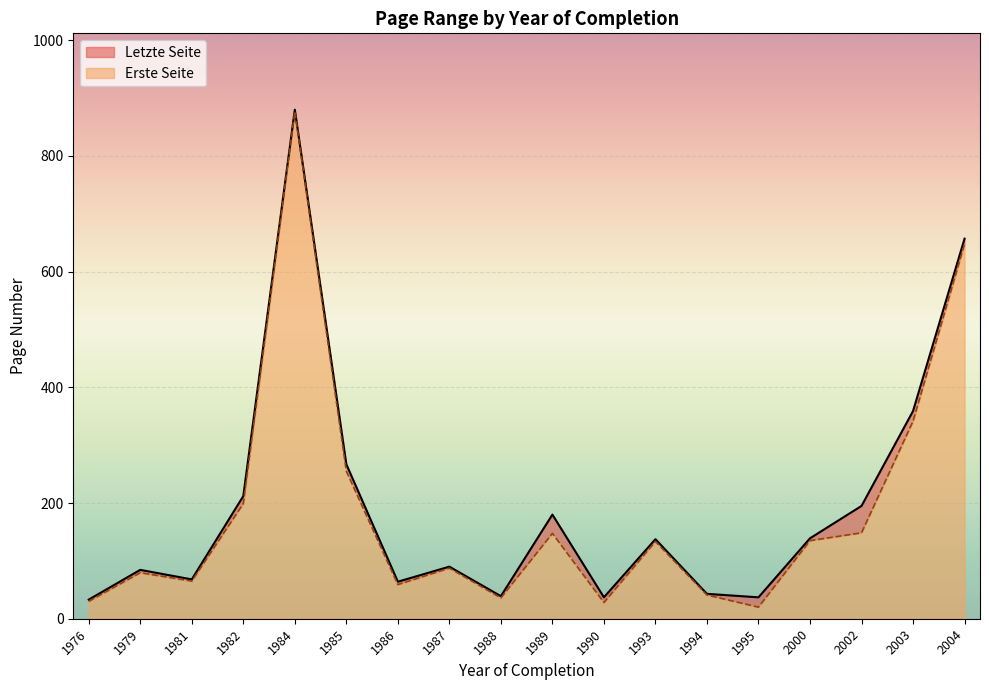

At which category is the sum across all series the highest?

1984